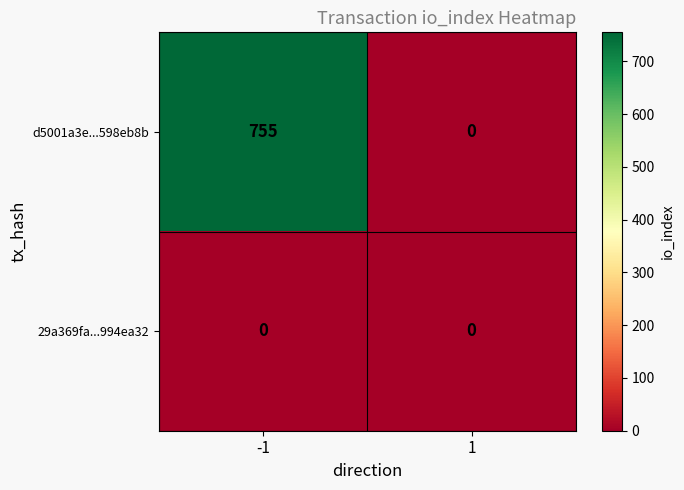

Which series has the widest spread of values?

d5001a3e...598eb8b